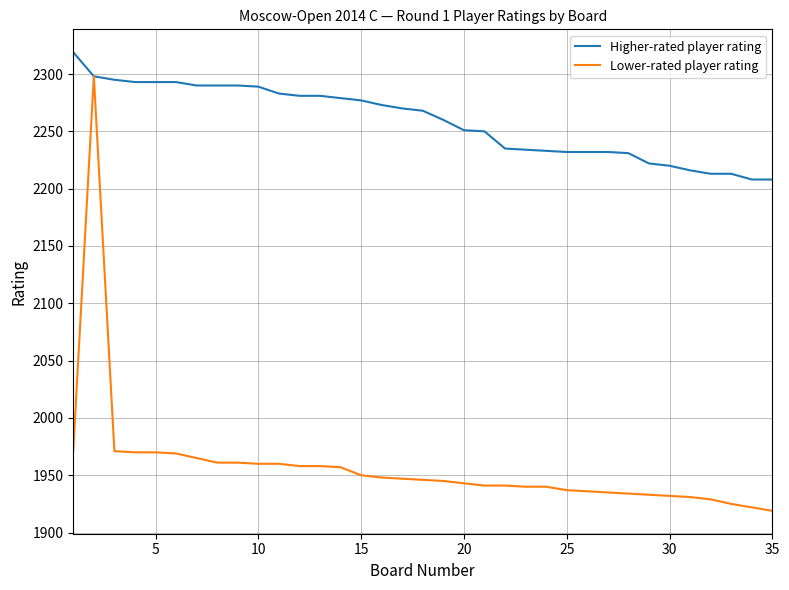

Which series has the largest total across all categories?

Higher-rated player rating